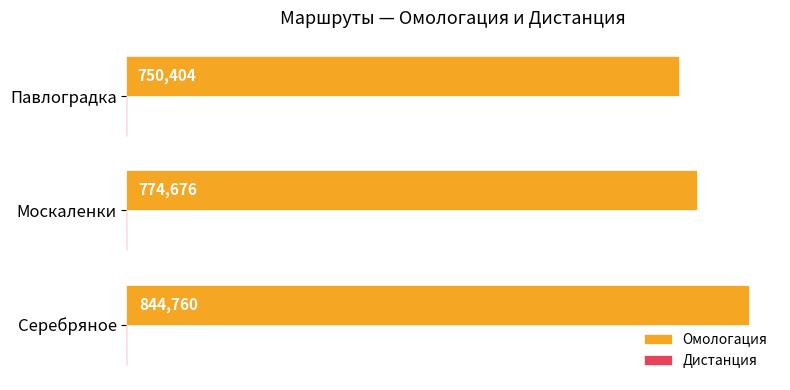

What is the sum of all Омологация values?

2369840